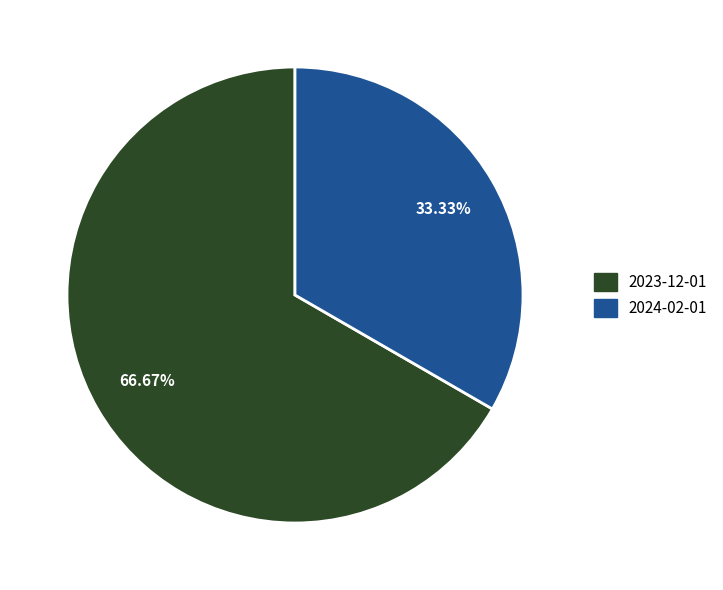

Is there a majority slice in this chart?

Yes